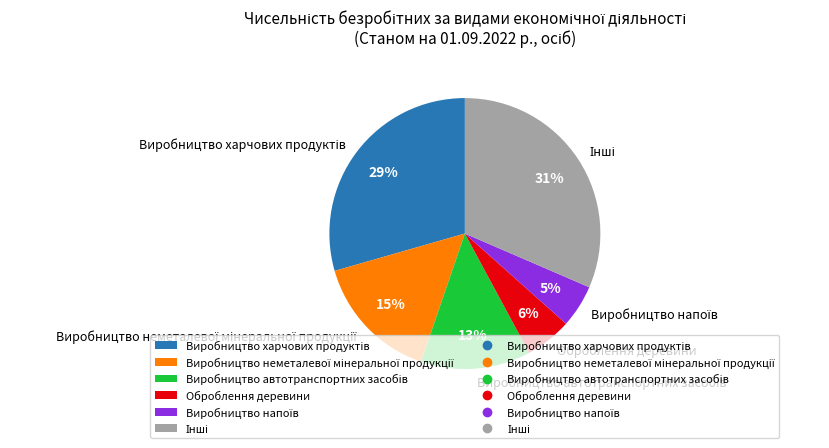

Is it true that Оброблення деревини is 1% of the pie?

False